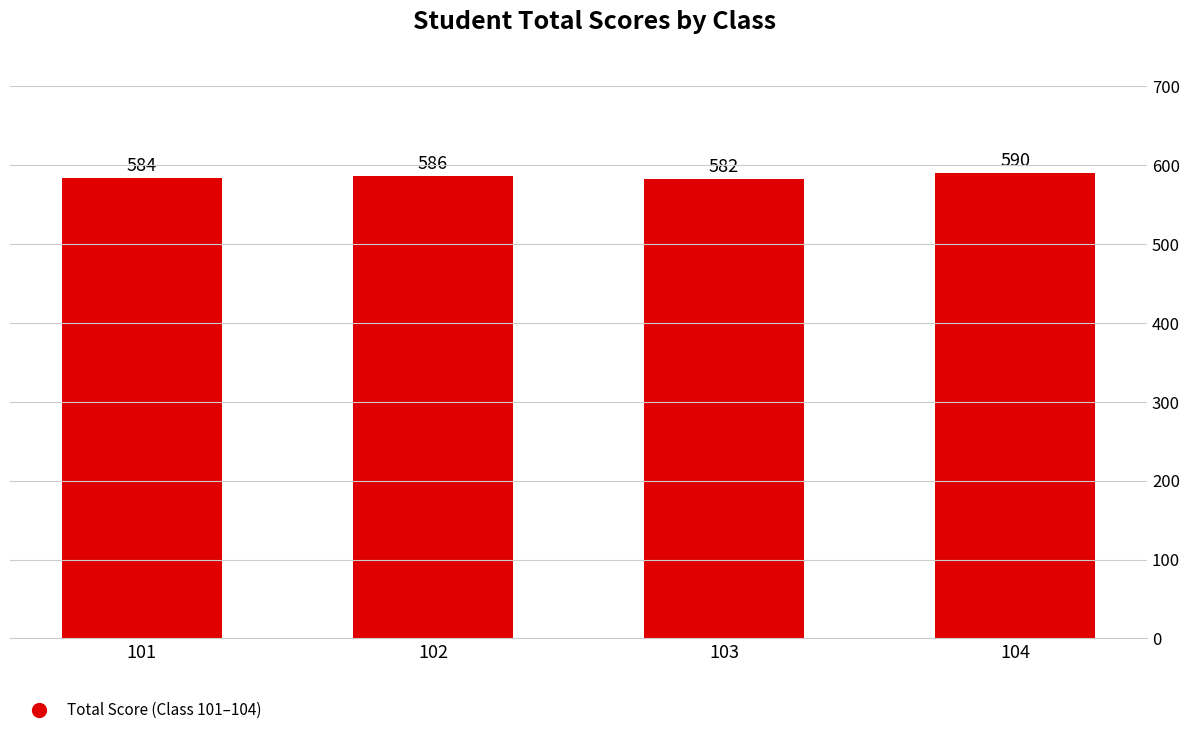

What is the value of the 4th bar from the left?

590